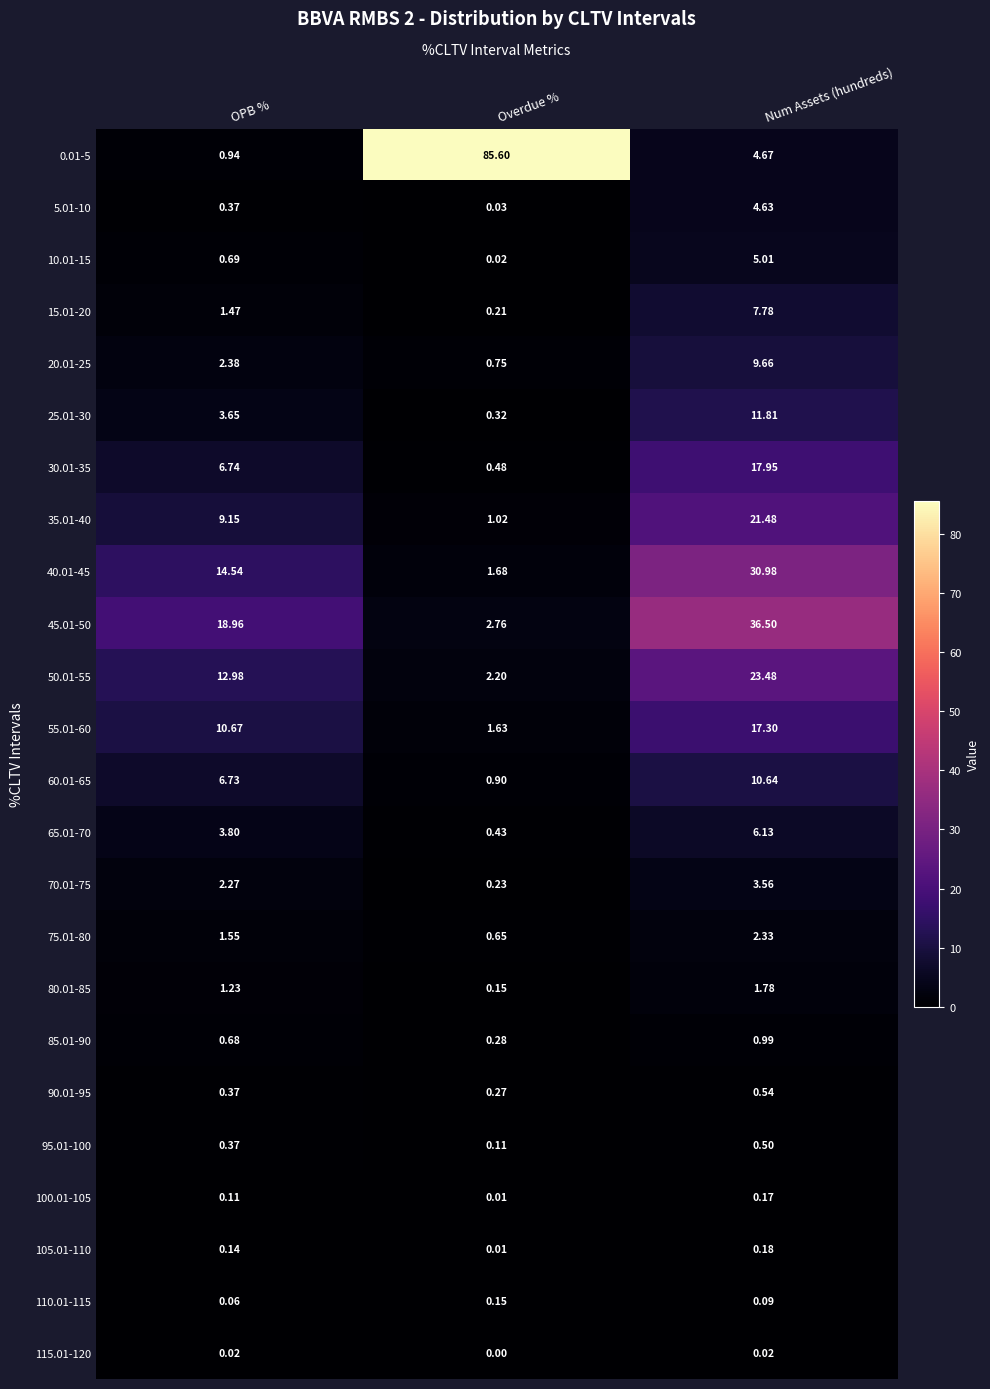

Which series changed the most between Overdue % and Num Assets (hundreds)?

0.01-5